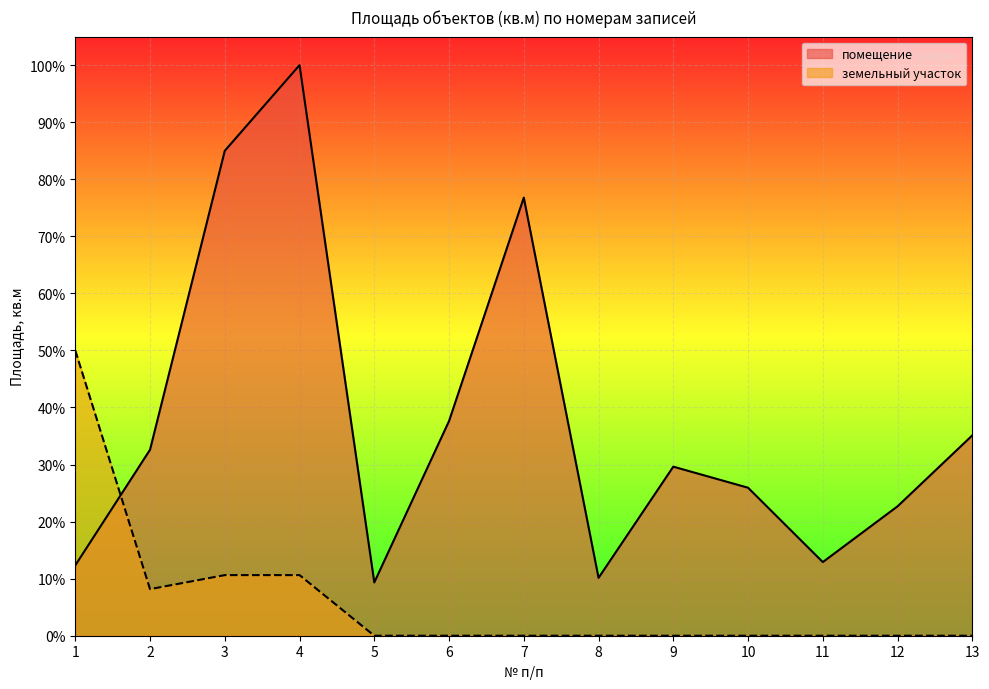

What is the difference between the помещение values at 1 and 6?

0.3